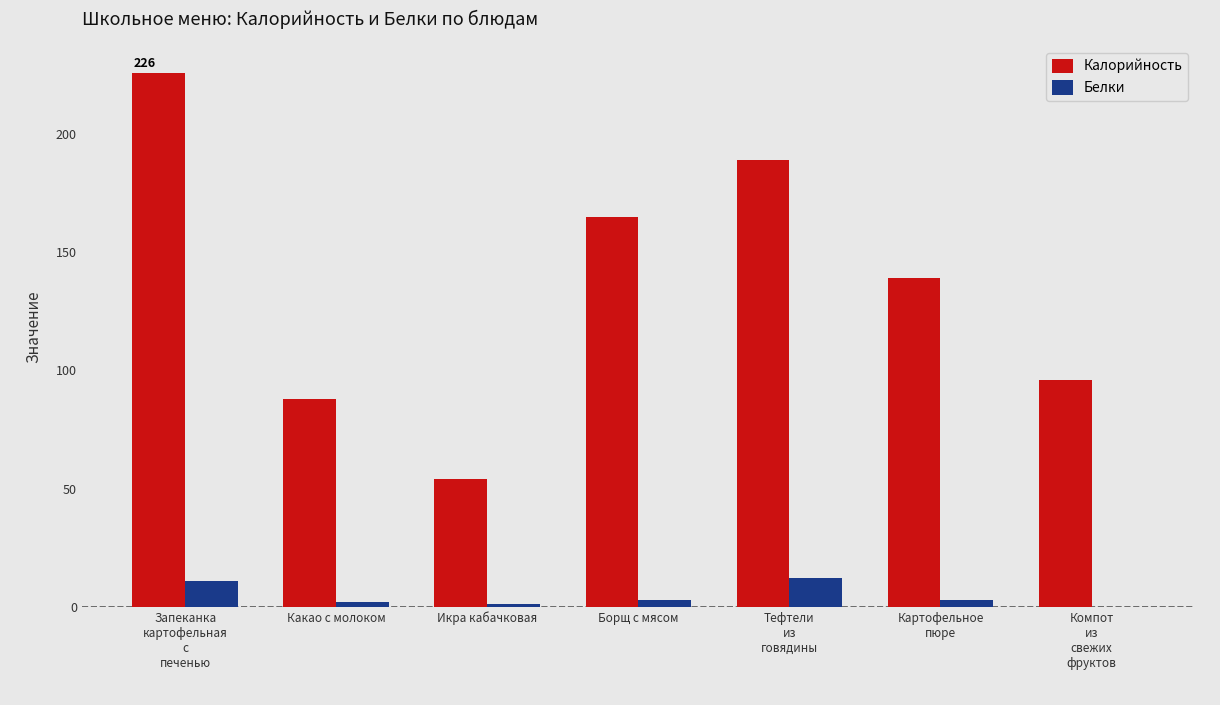

Which series has the largest total across all categories?

Калорийность